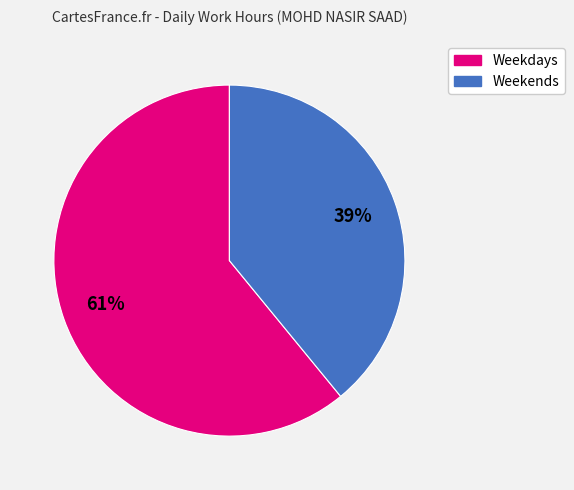

To the nearest percent, what is the difference between the largest and smallest slice percentages?

22%